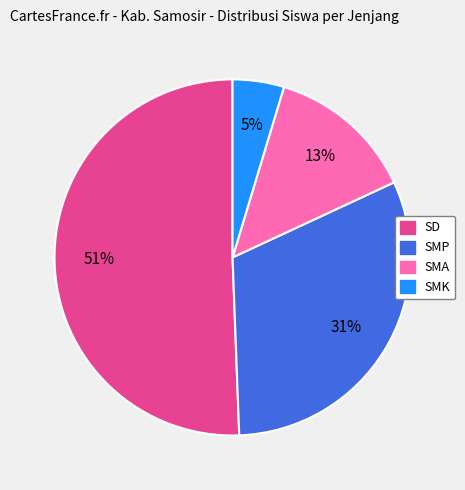

How many slices are in this pie chart?

4